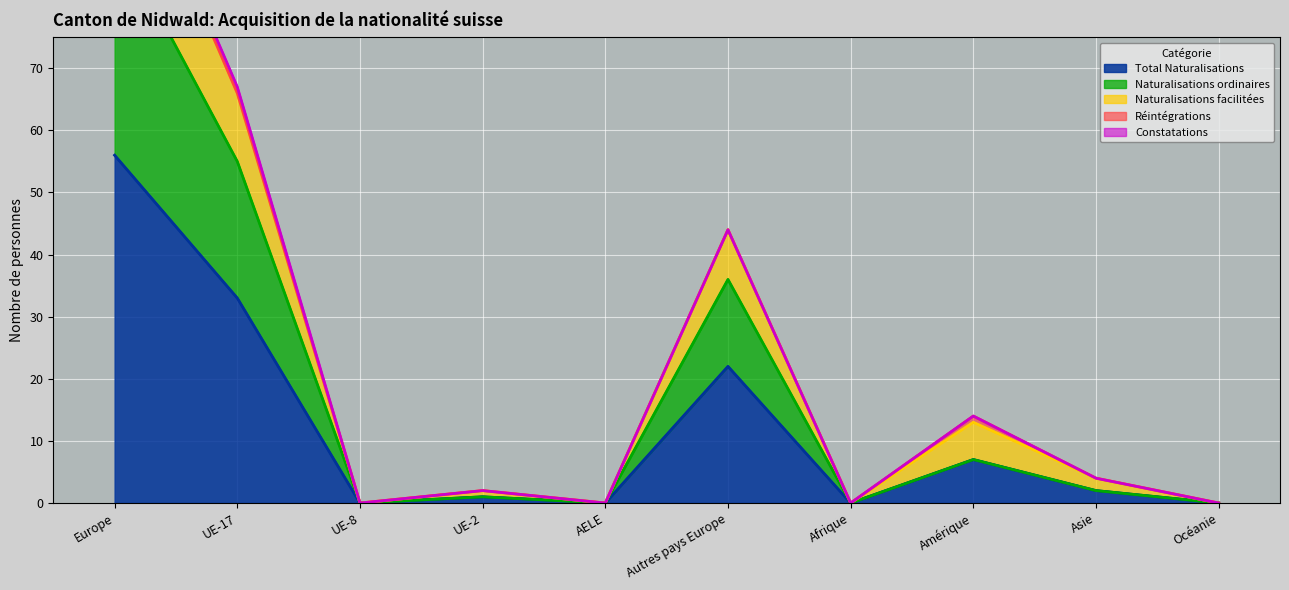

At which category is the sum across all series the highest?

Europe